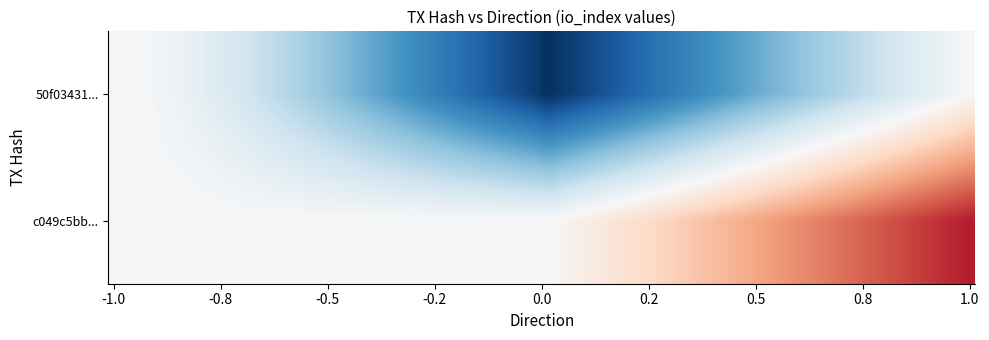

How many data points does each series have?

2